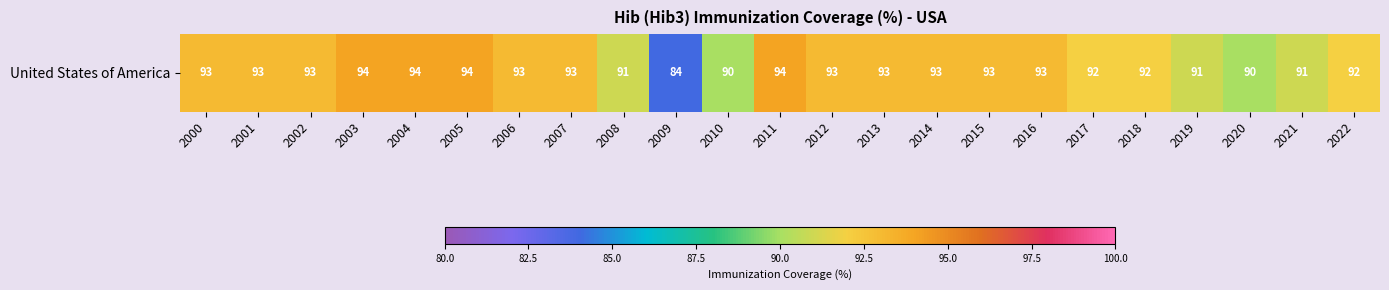

Is it true that the value at 2008 is 148?

False